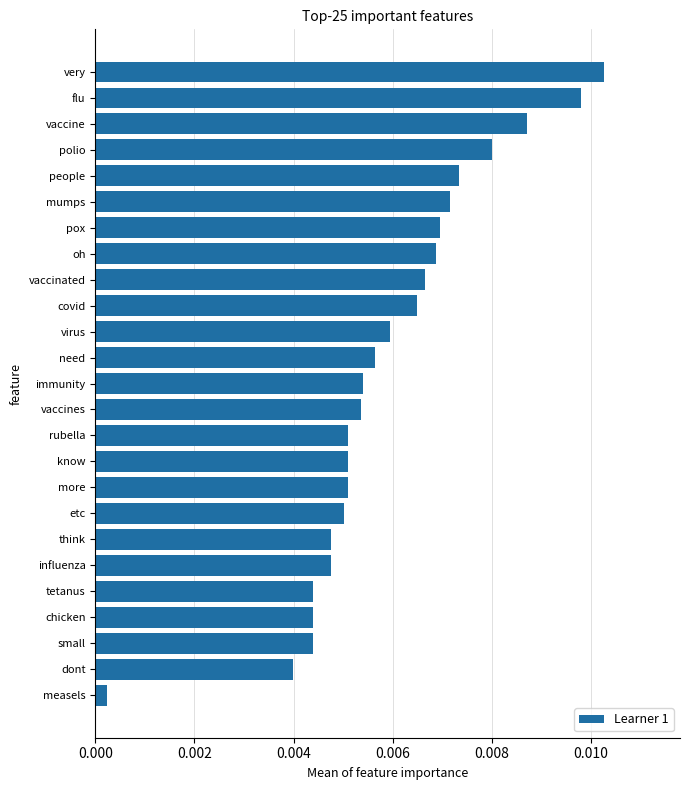

Which category has the highest value across all series?

very